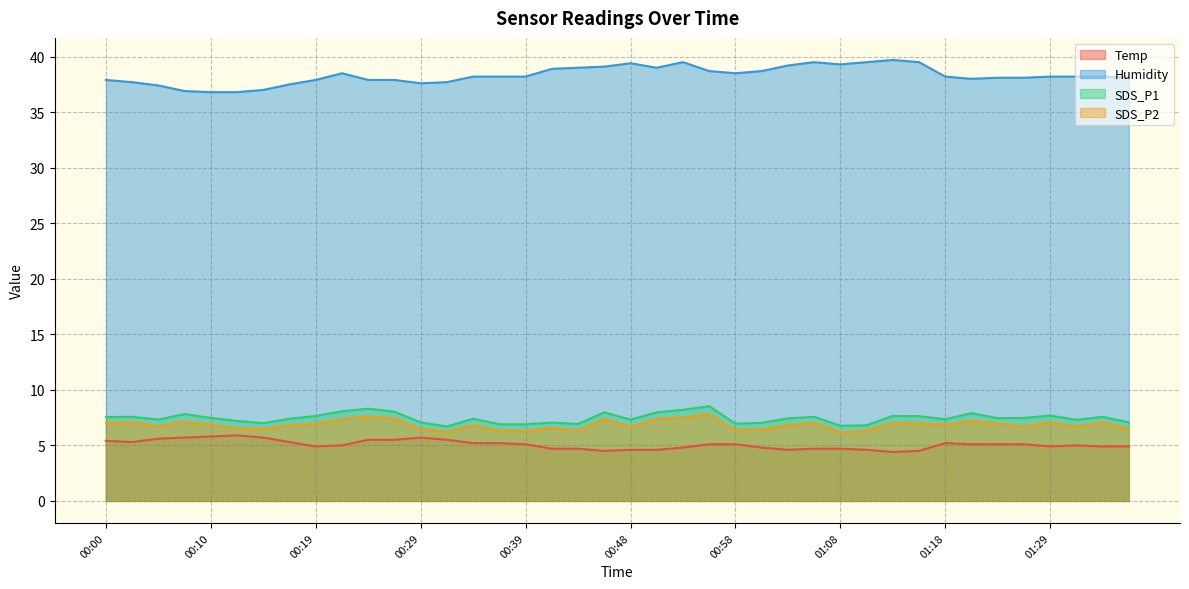

What is the total value across all series at 00:02?

57.6